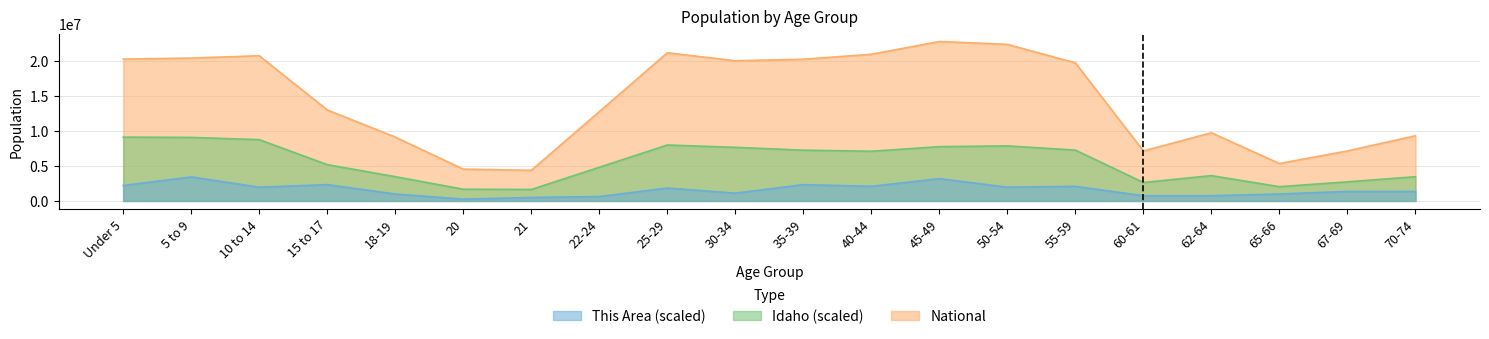

What is the greatest value displayed?

22708591.0